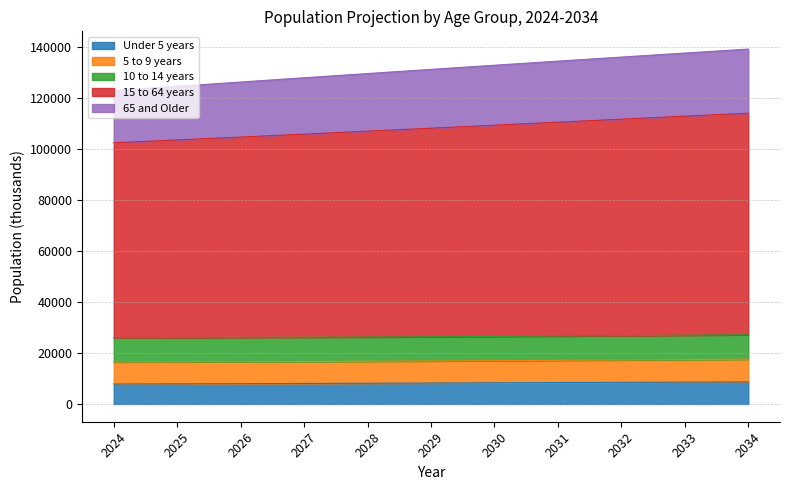

Which series changed the most between 2024 and 2034?

15 to 64 years